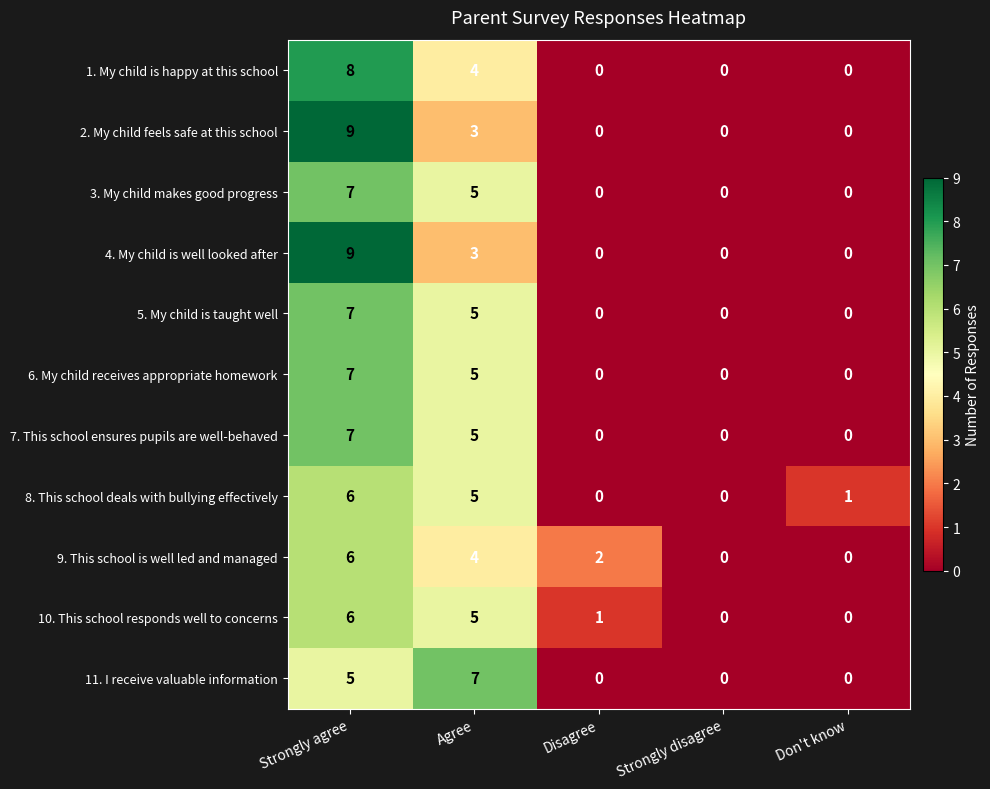

At which category is the sum across all series the highest?

Strongly agree